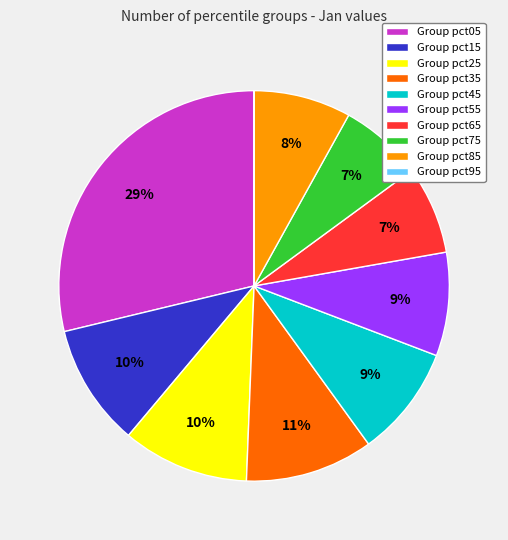

Between Group pct65 and Group pct45, which is larger?

Group pct45